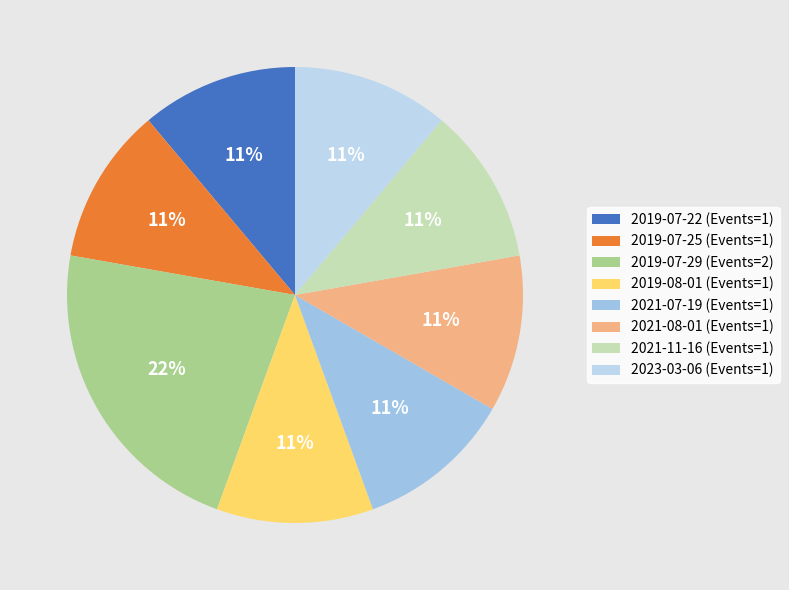

What percentage is the 2021-07-19 slice, to the nearest percent?

11%